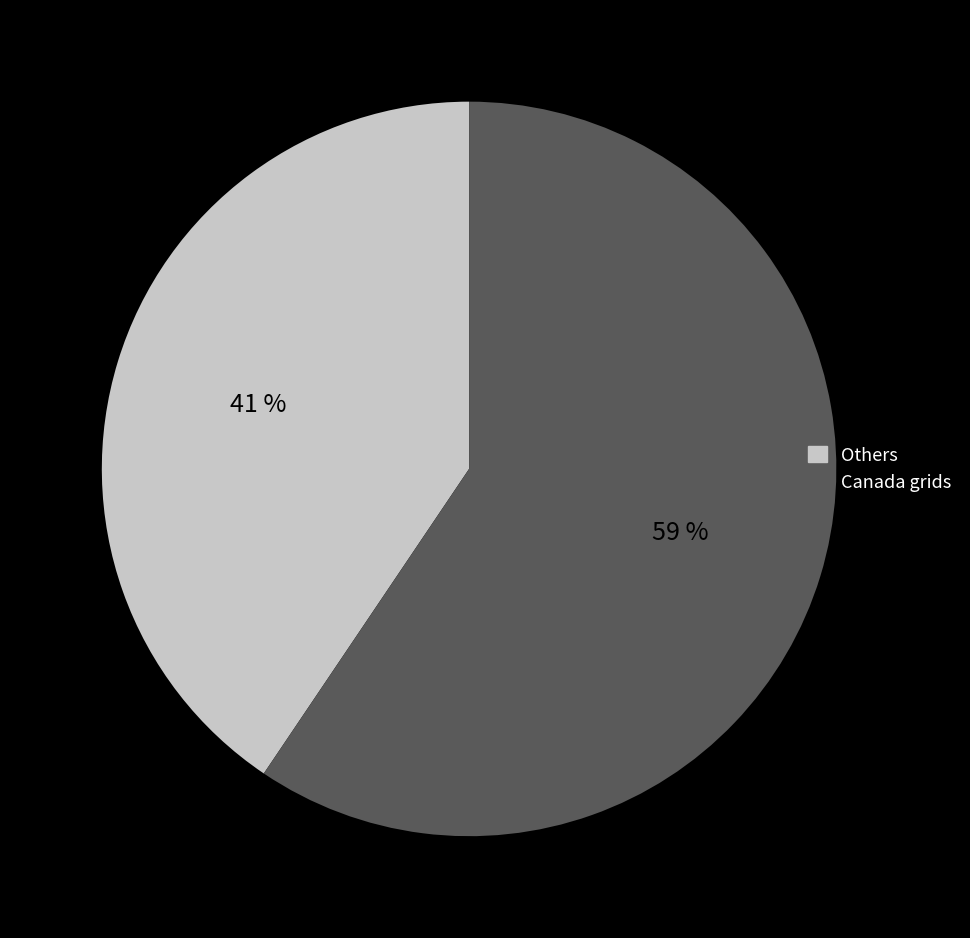

What is the largest slice in the pie chart?

Canada grids